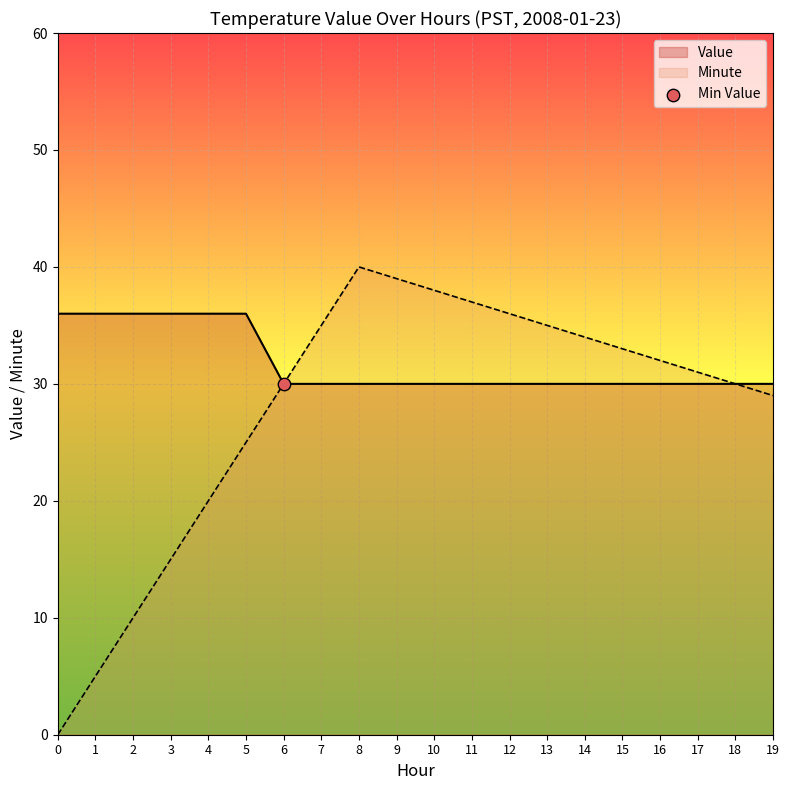

At which category is the sum across all series the highest?

8